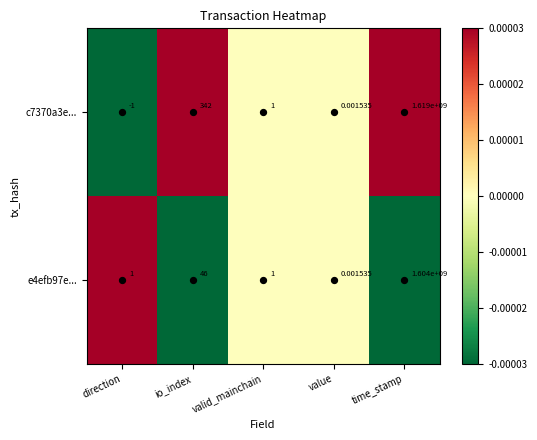

At which category is the sum across all series the highest?

time_stamp